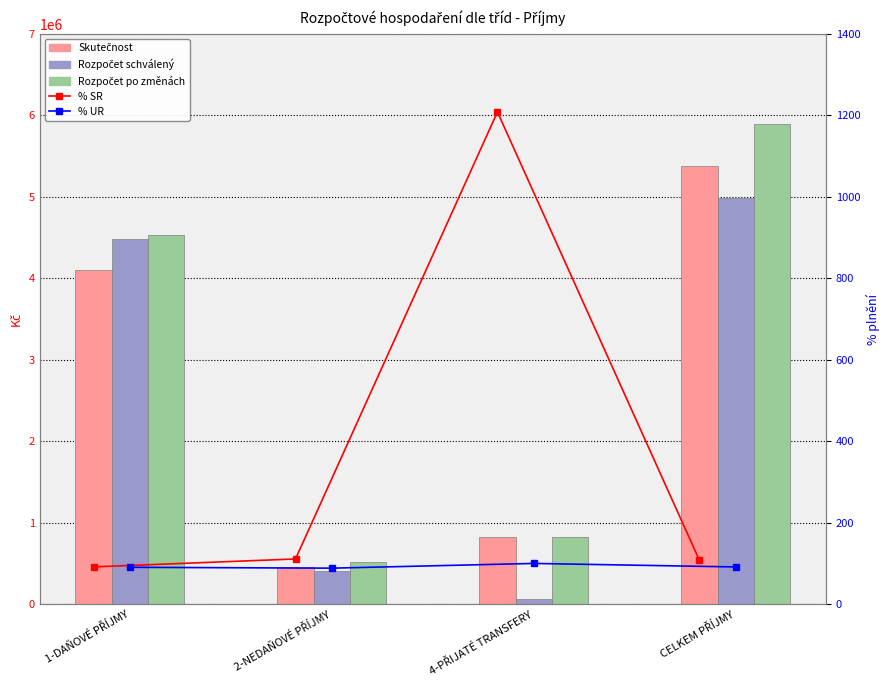

How many values in the Rozpočet schválený series are below 4482000?

2